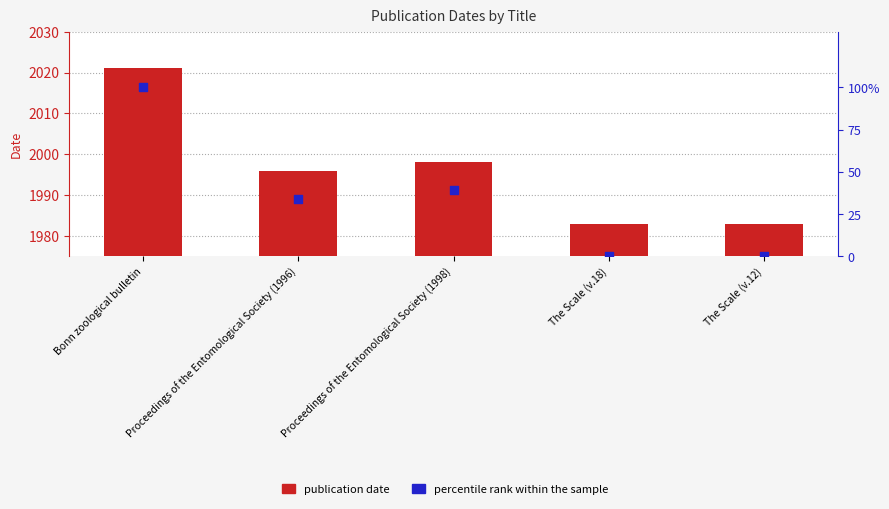

What are all the series names shown in the legend?

publication date, percentile rank within the sample